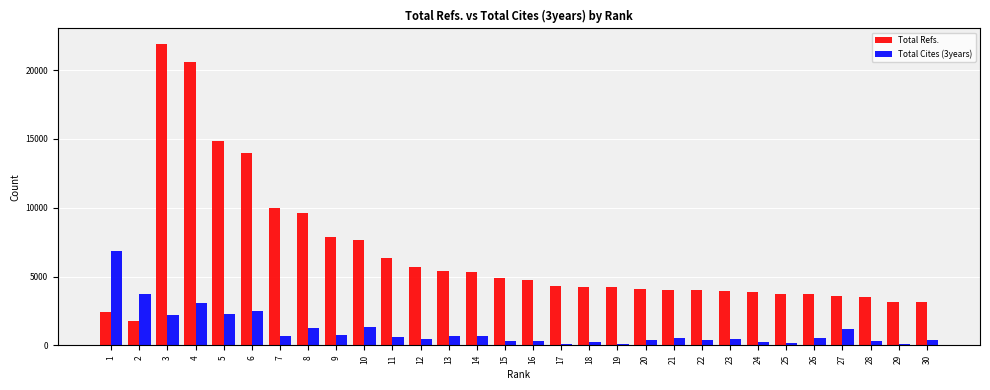

Is the value of Total Cites (3years) at 16 greater than the value of Total Refs. at 3?

No